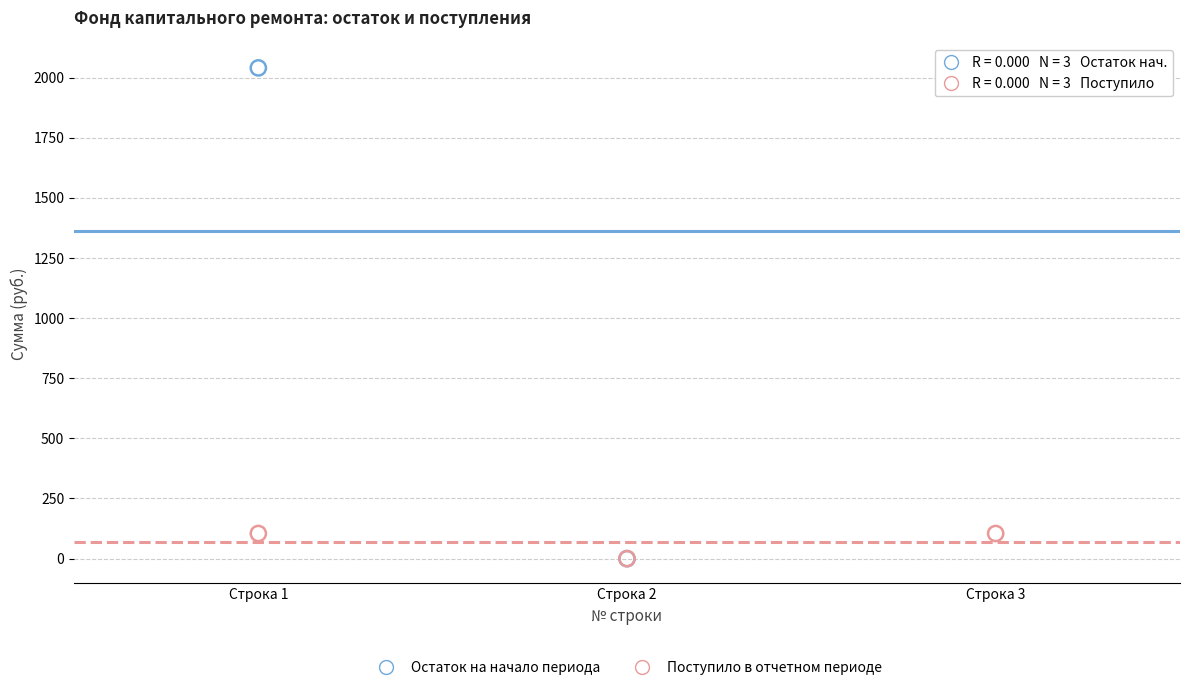

Which series has the largest Y range (max minus min)?

Остаток на начало периода